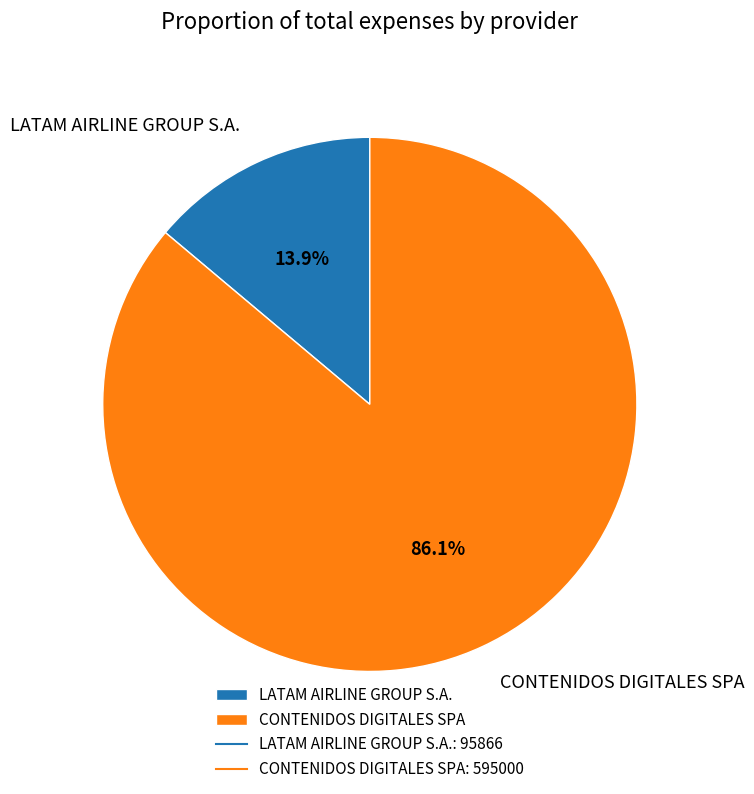

Rank the categories by value from lowest to highest.

LATAM AIRLINE GROUP S.A., CONTENIDOS DIGITALES SPA